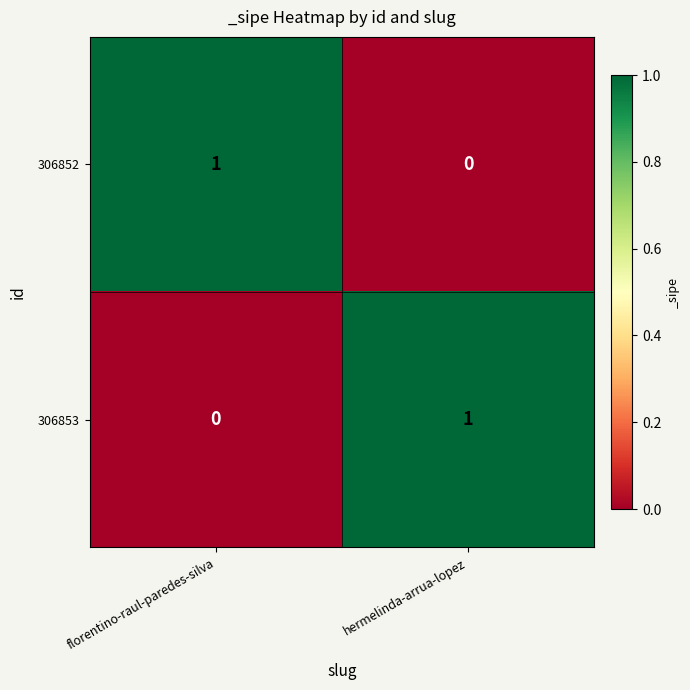

Which category has the highest value in the 306852 series?

florentino-raul-paredes-silva